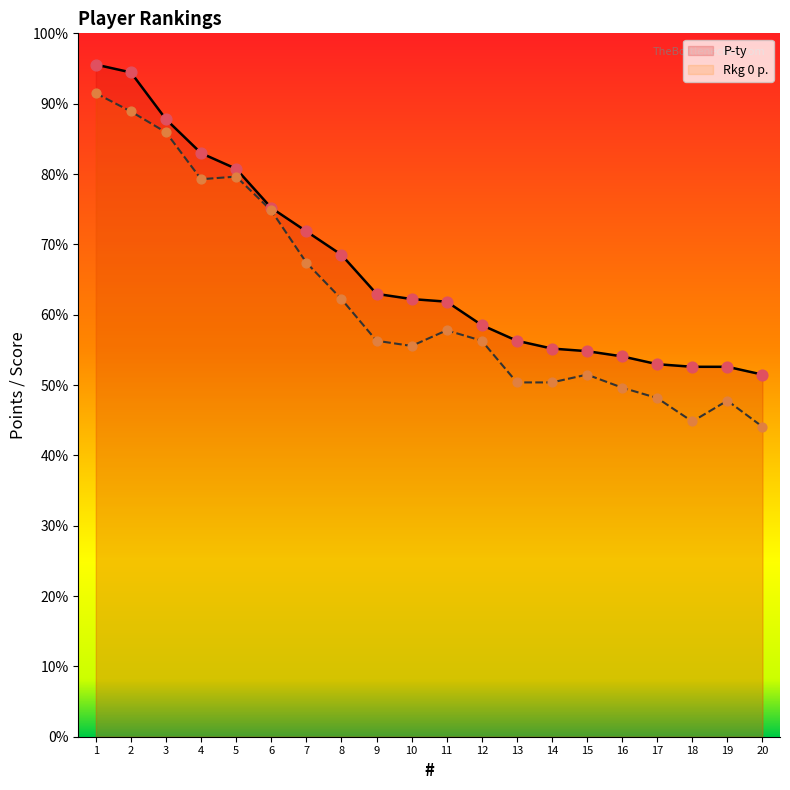

Which series reaches the maximum Y coordinate?

P-ty